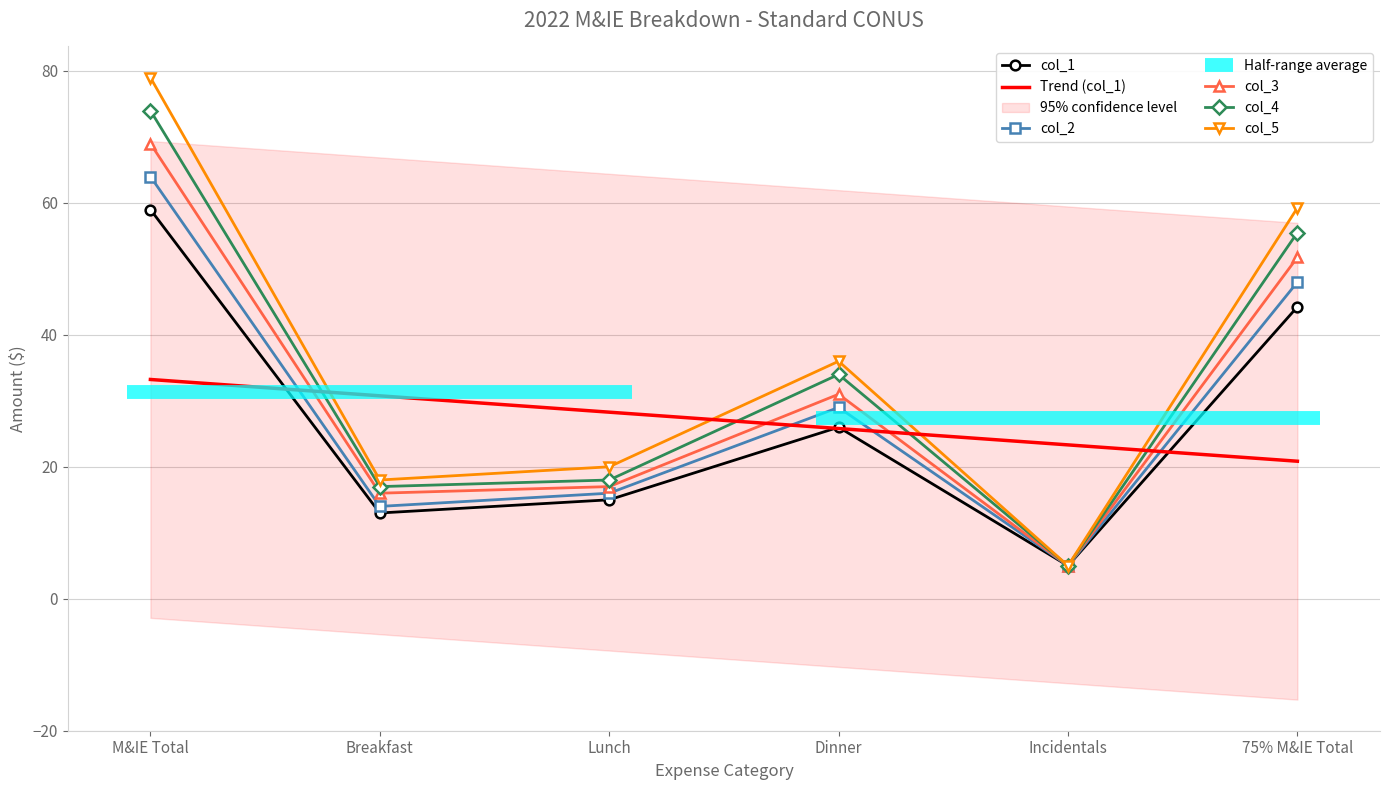

How many interior local valleys does the col_5 series have?

2